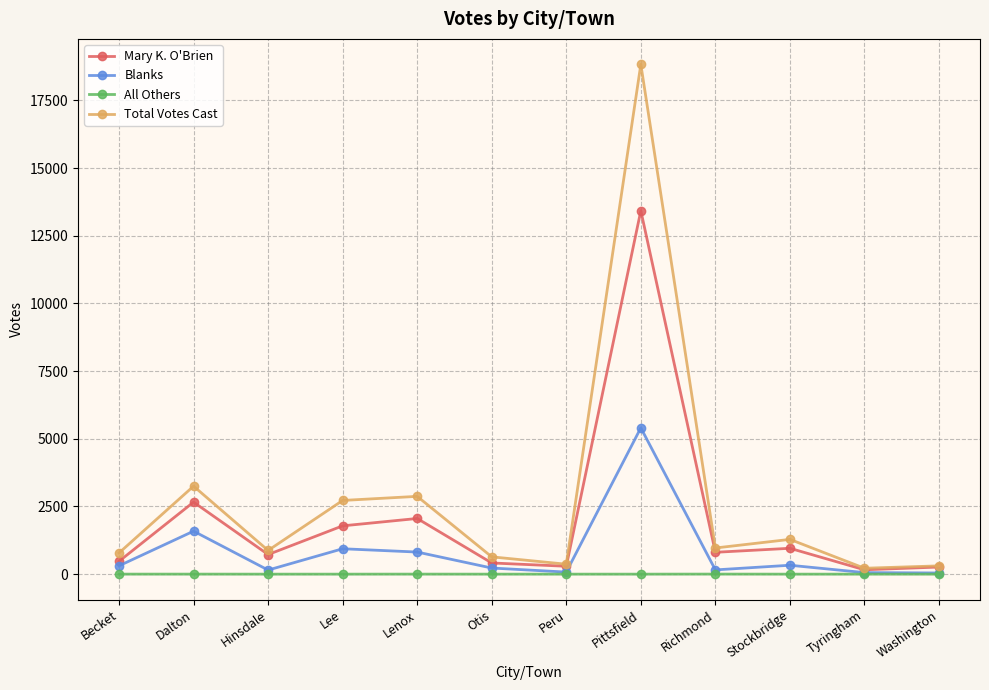

What is the maximum value for Mary K. O'Brien?

13424